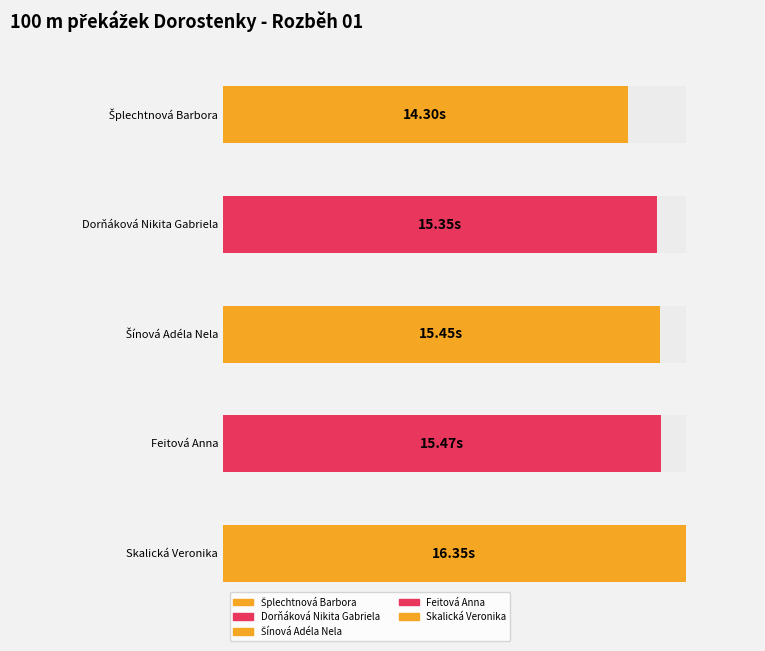

Rank the categories by value from lowest to highest.

Šplechtnová Barbora, Dorňáková Nikita Gabriela, Šínová Adéla Nela, Feitová Anna, Skalická Veronika